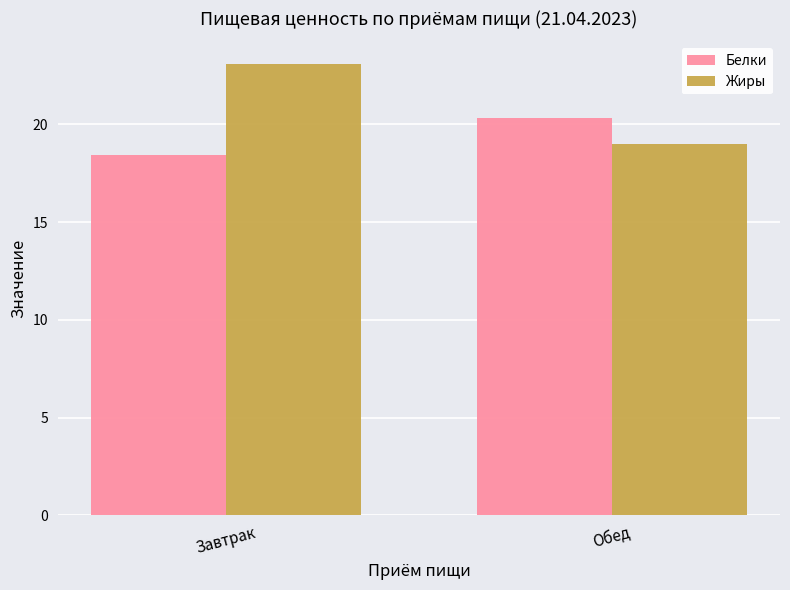

Does the chart contain stacked bars?

No